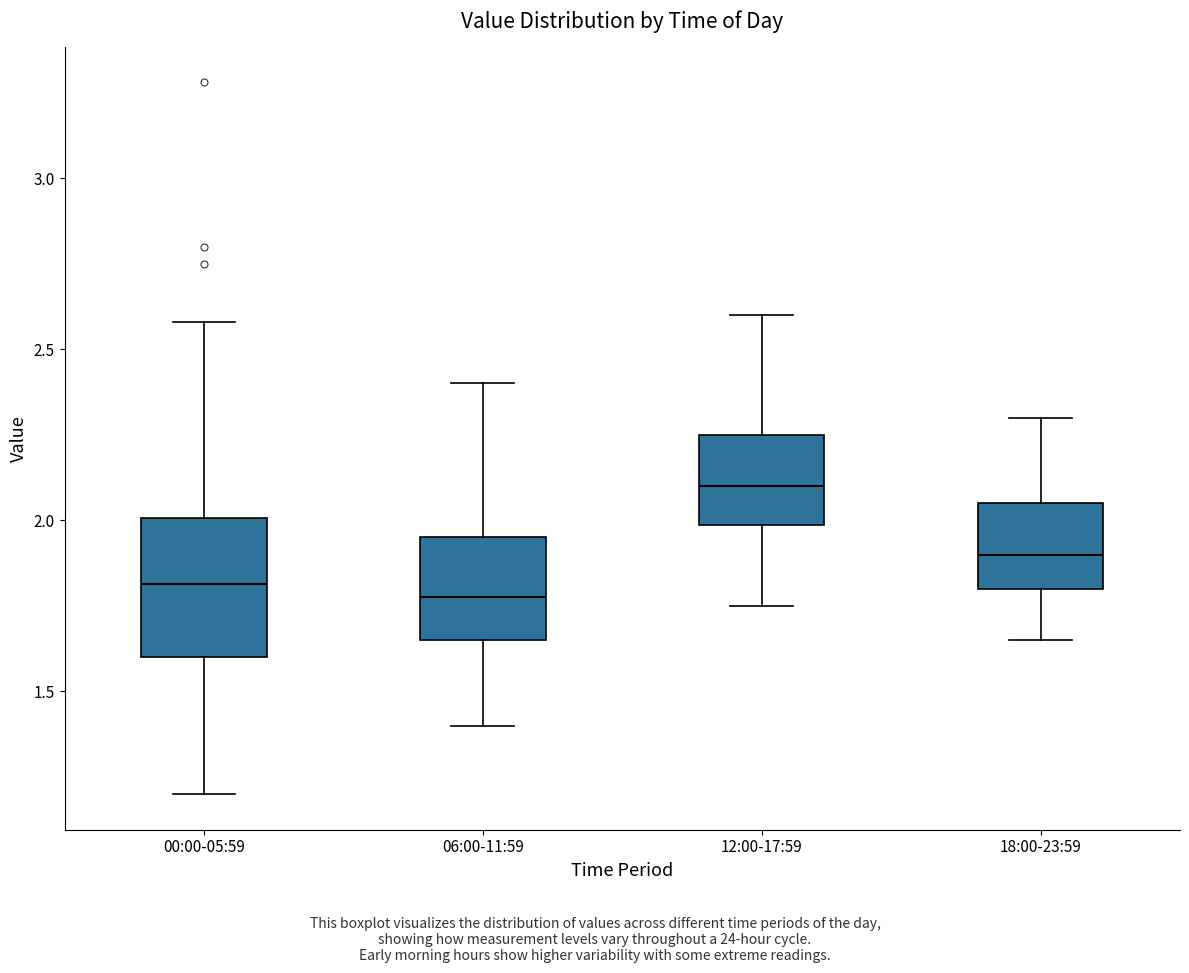

Reading left to right, transcribe this box plot: for each box, give where its median line is, the range the box spans, and where its two whiskers end, as read against the y-axis. The values are not printed on the chart, so give them approximately, as read against the axis.

00:00-05:59: median 1.80, box 1.60 to 2.00, whiskers 1.20 to 2.60
06:00-11:59: median 1.80, box 1.65 to 1.95, whiskers 1.40 to 2.40
12:00-17:59: median 2.10, box 2.00 to 2.25, whiskers 1.75 to 2.60
18:00-23:59: median 1.90, box 1.80 to 2.05, whiskers 1.65 to 2.30